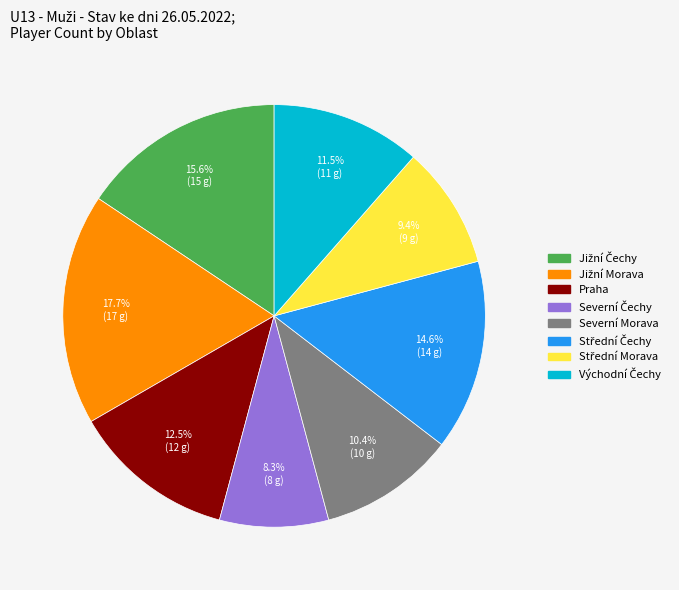

Is there any slice that represents more than half of the pie?

No